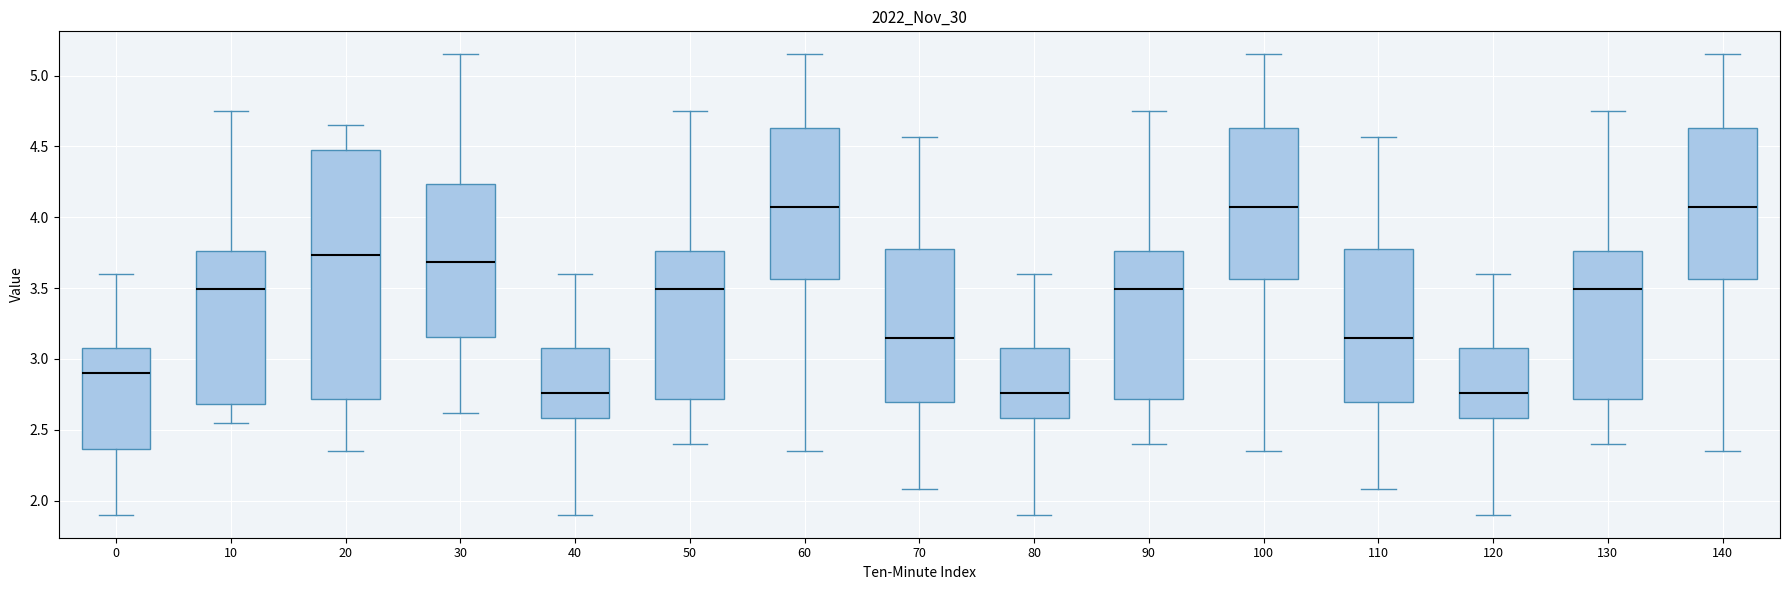

Where is the upper edge of the box at x = 80 on the y-axis? The values are not printed on the chart, so give them approximately, as read against the axis.

3.10